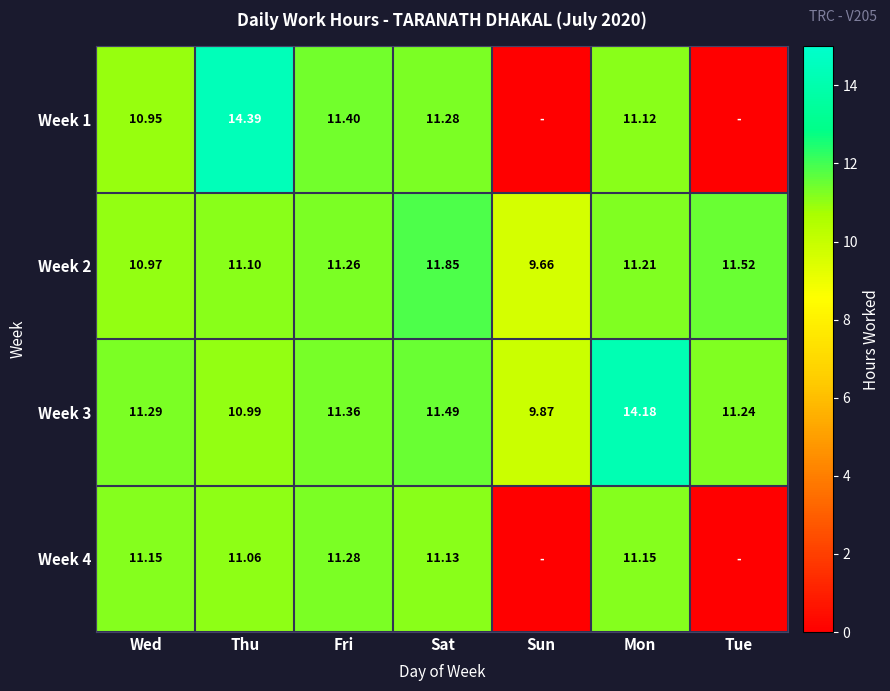

At which label does Week 2 reach its peak?

Sat